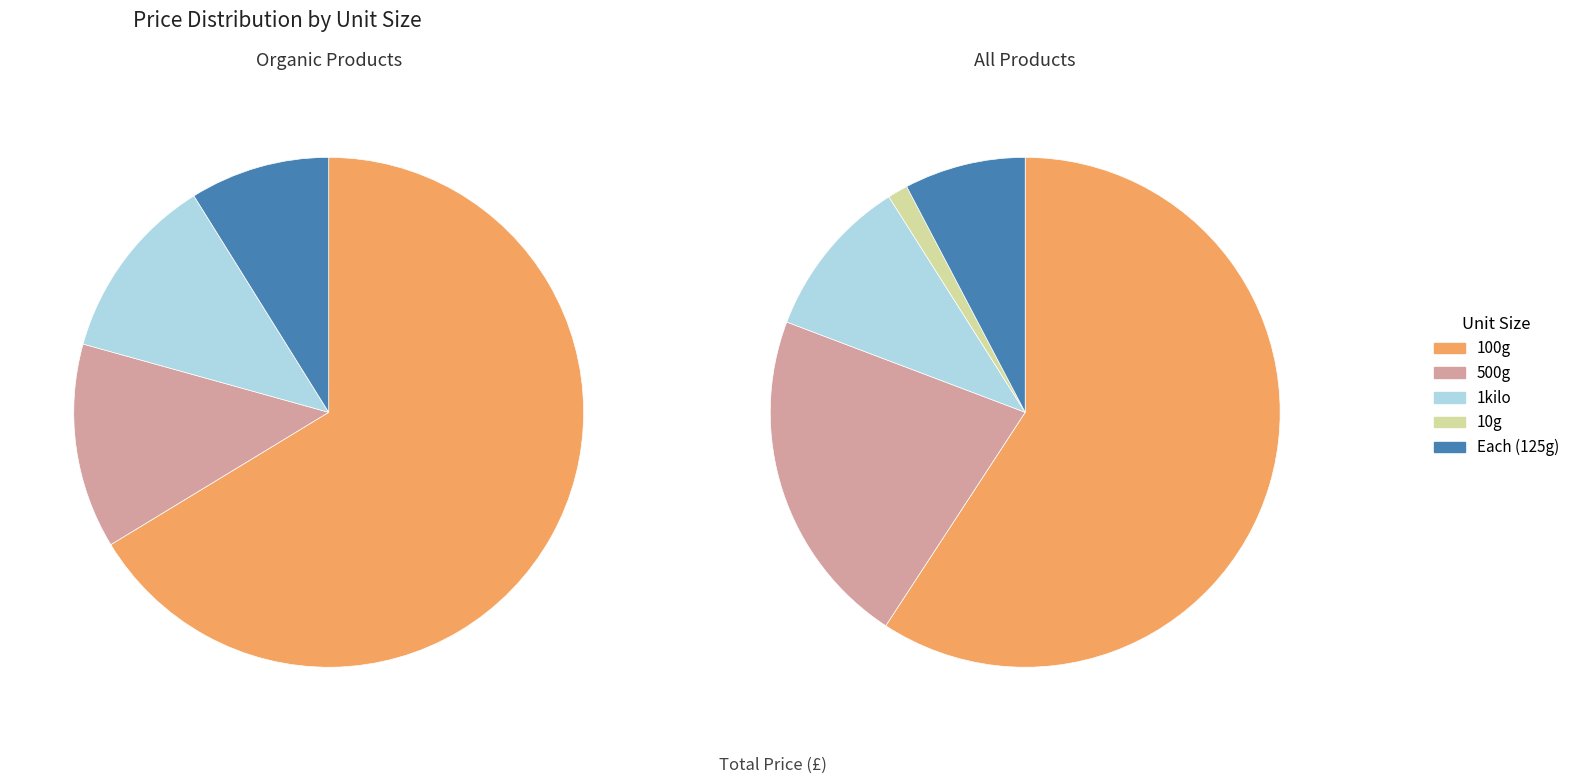

Is the sum of 10g and 100g greater than half?

Yes